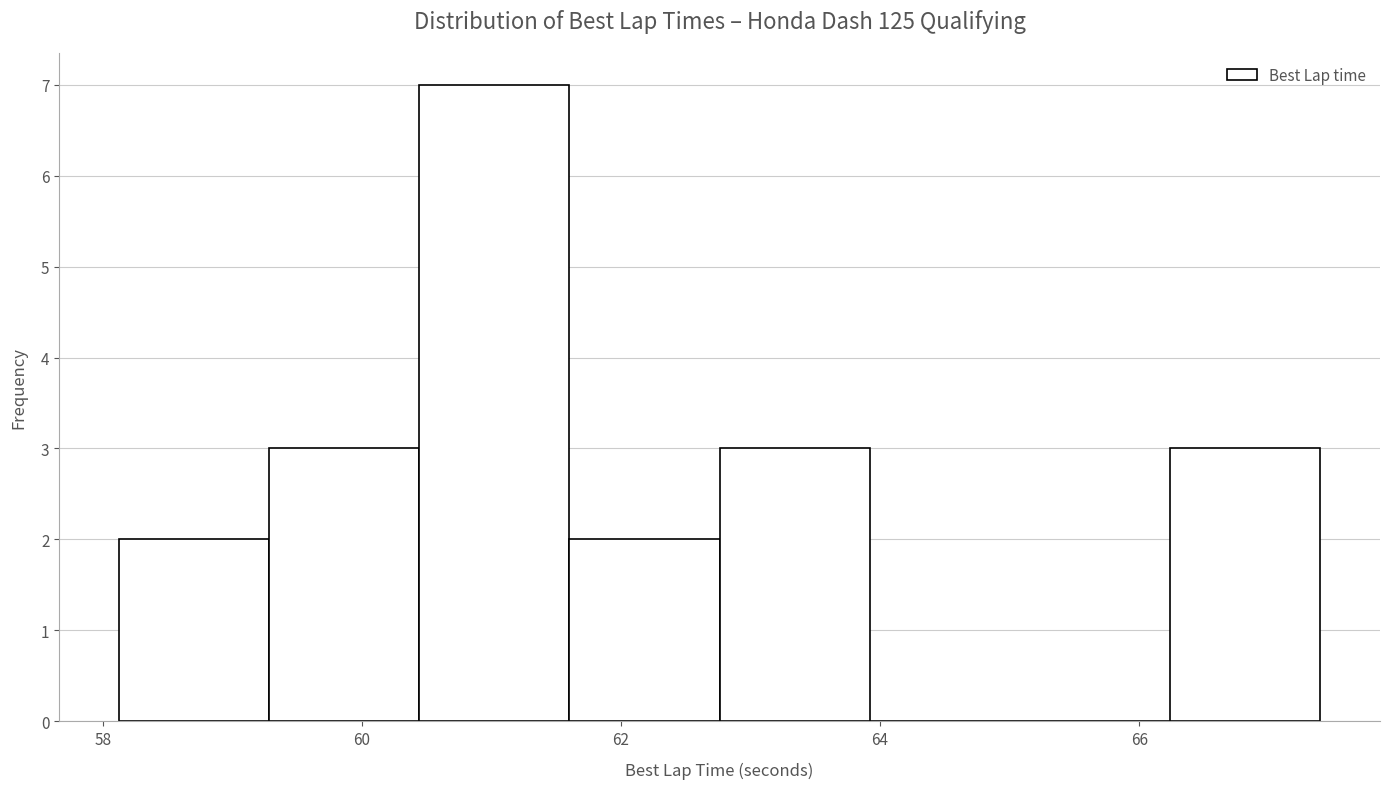

How tall is the bar that spans 61.6 to 62.8 on the x-axis? Neither the bar edges nor the heights are printed on the chart, so give them approximately, as read against the axes.

2